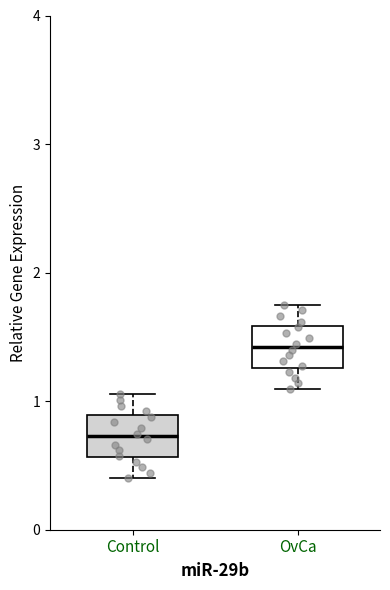

Reading left to right, read every box against the y-axis: the position of its median line, the range the box covers, and the ends of its whiskers. The values are not printed on the chart, so give them approximately, as read against the axis.

Control: median 0.7, box 0.6 to 0.9, whiskers 0.4 to 1.1
OvCa: median 1.4, box 1.3 to 1.6, whiskers 1.1 to 1.8